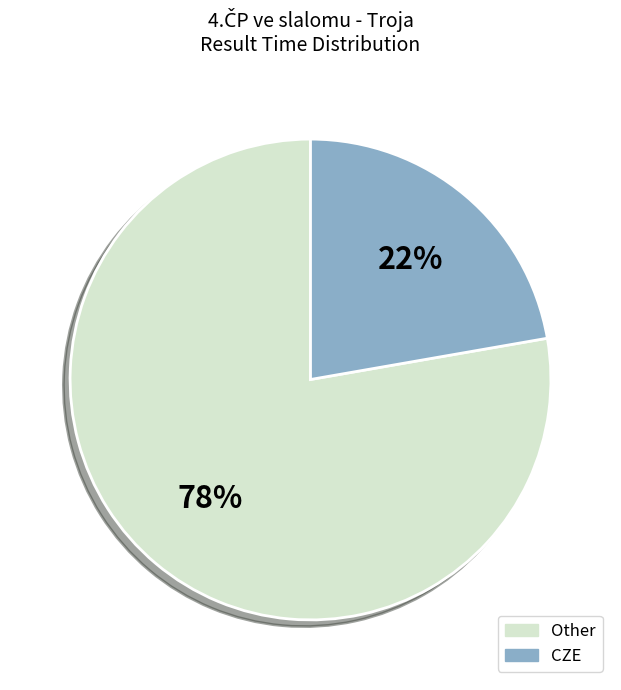

What percentage is the CZE slice, to the nearest percent?

22%